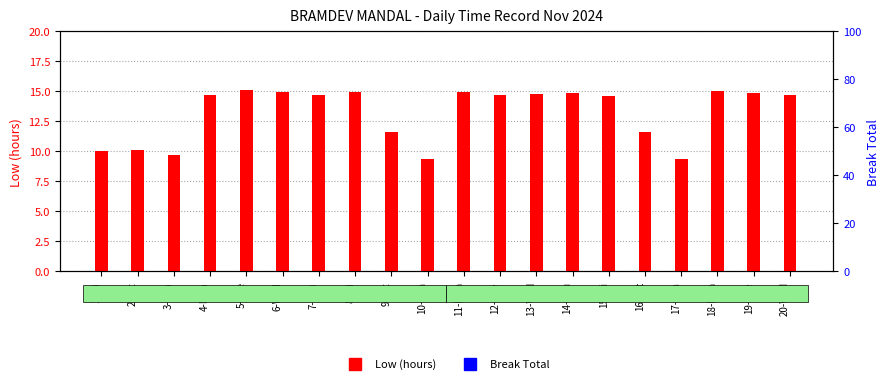

Does the chart contain stacked bars?

No